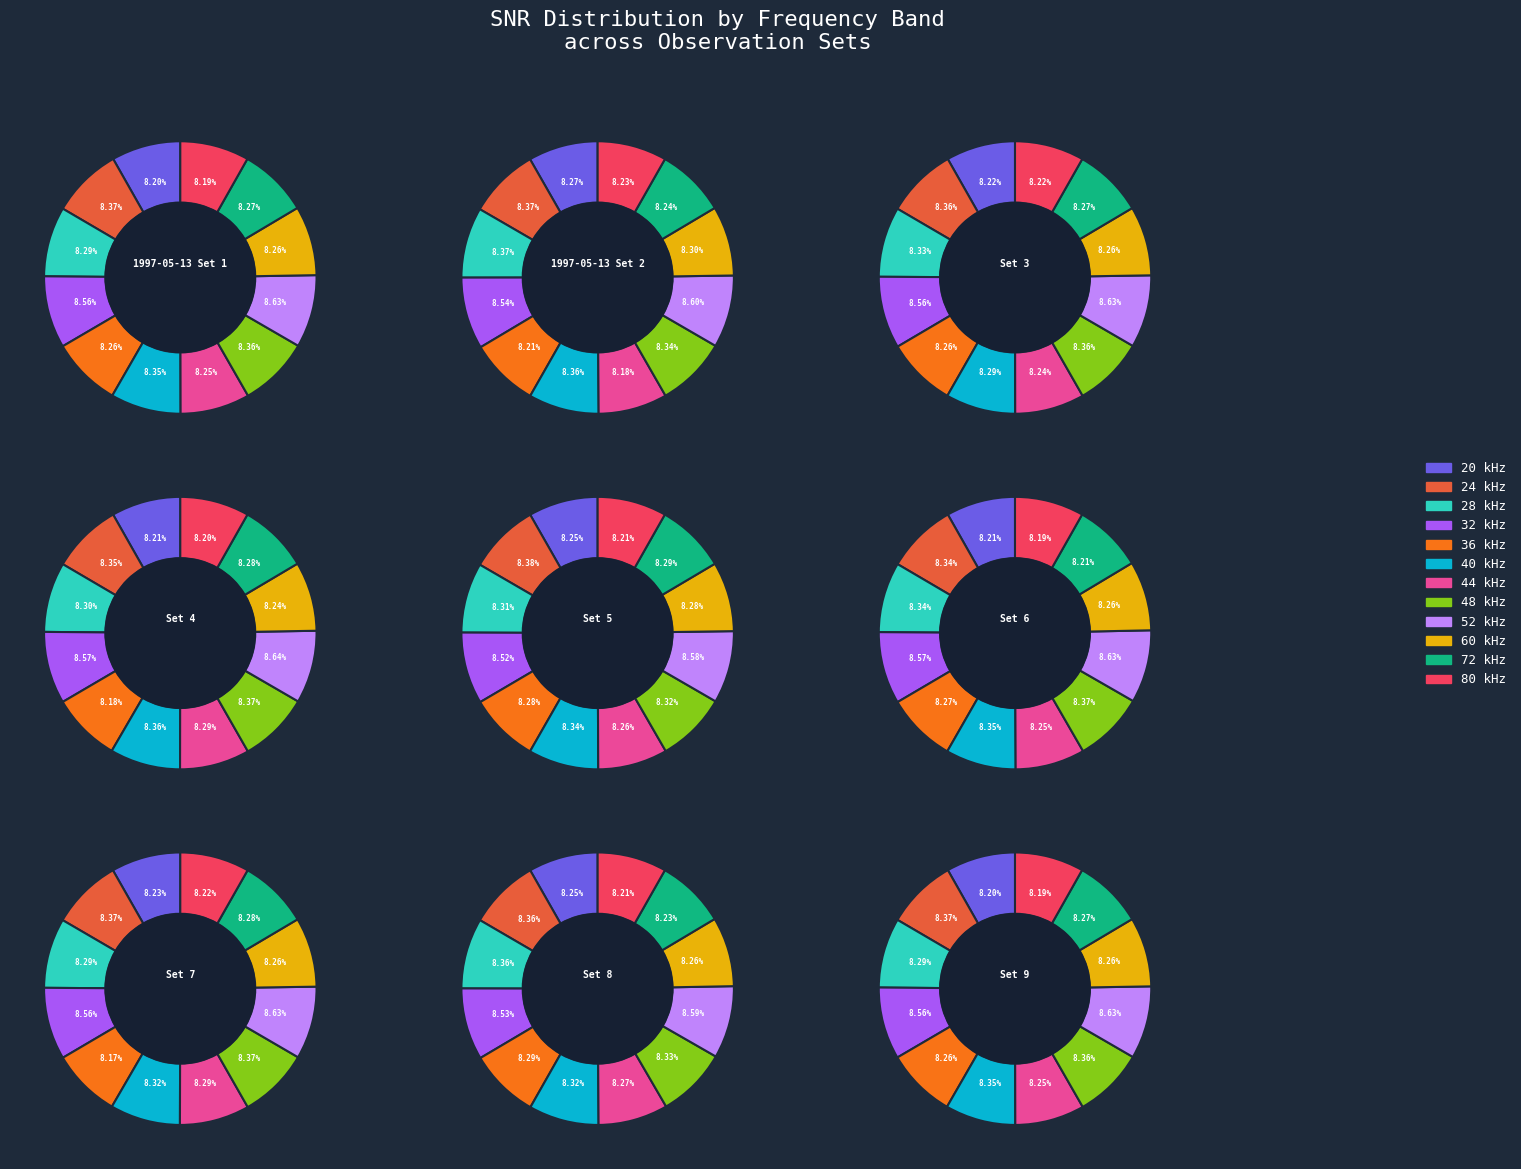

To the nearest percent, what is the average slice percentage?

8%